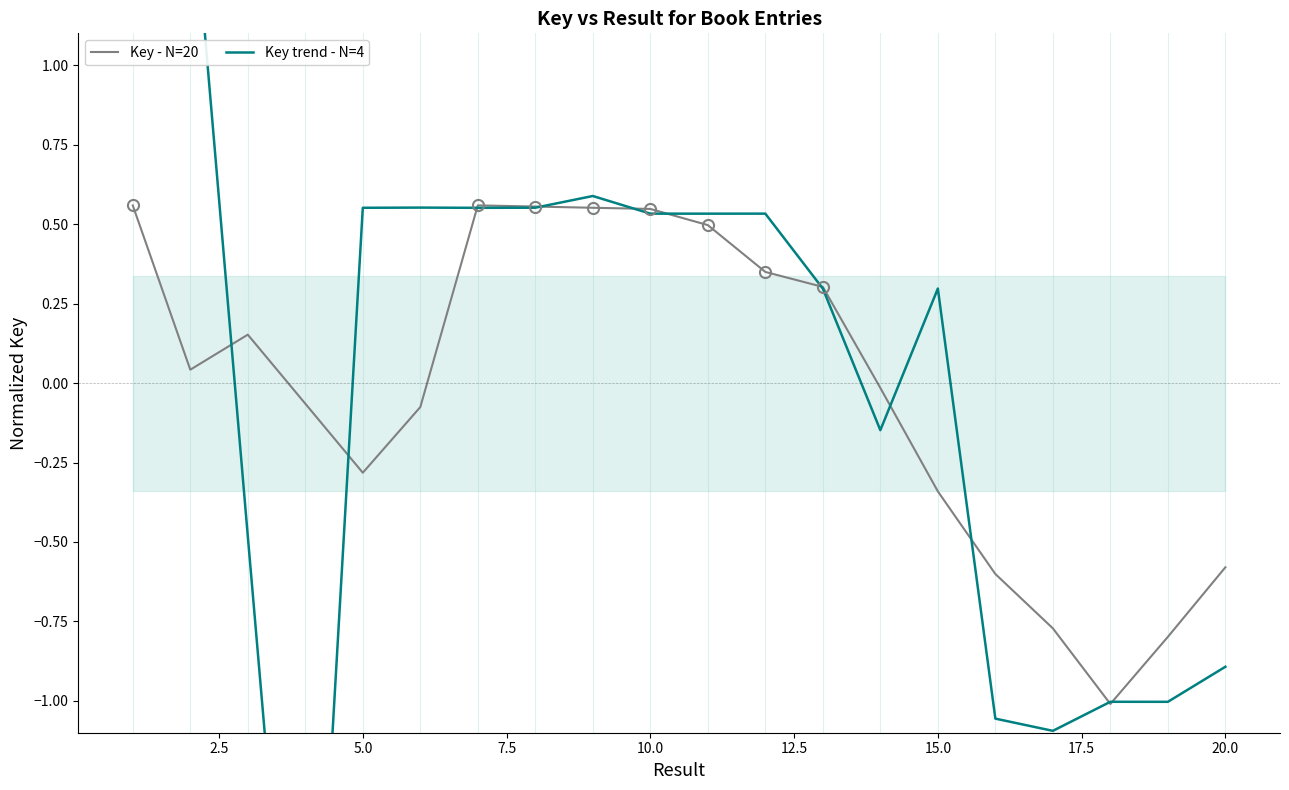

Reading left to right, transcribe all the data shown in this chart.

Key - N=20: 0.6	0.0	0.2	-0.1	-0.3	-0.1	0.6	0.6	0.6	0.5	0.5	0.3	0.3	-0.0	-0.3	-0.6	-0.8	-1.0	-0.8	-0.6
Key trend - N=4: 1.6	1.6	-0.5	-2.6	0.6	0.6	0.6	0.6	0.6	0.5	0.5	0.5	0.3	-0.1	0.3	-1.1	-1.1	-1.0	-1.0	-0.9